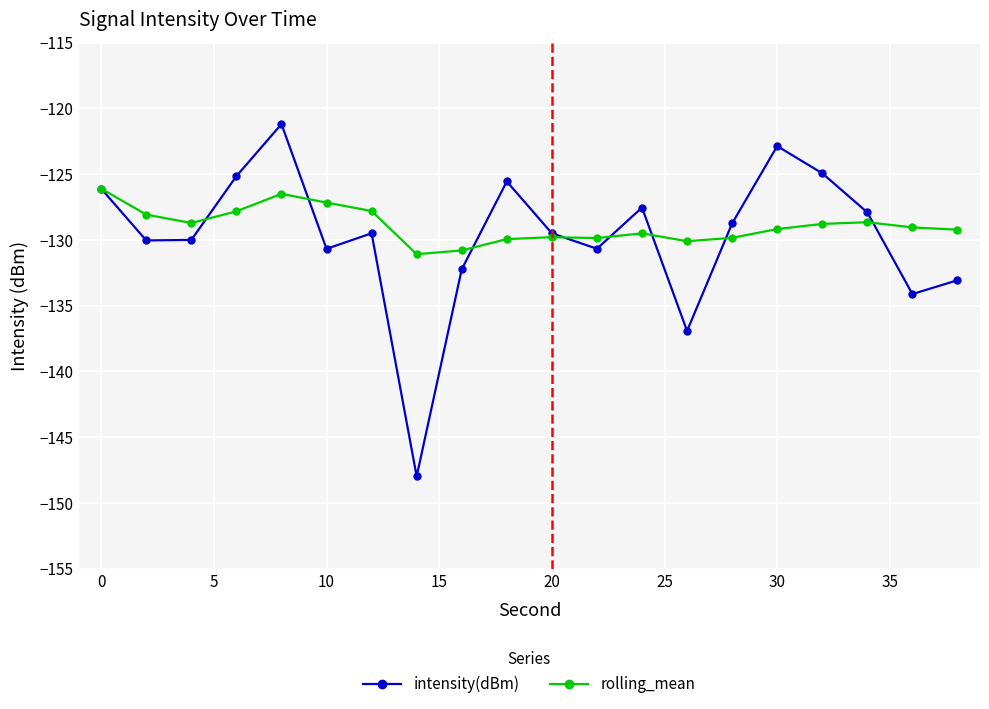

True or false: intensity(dBm) has more than 1 points higher than both neighbors.

True